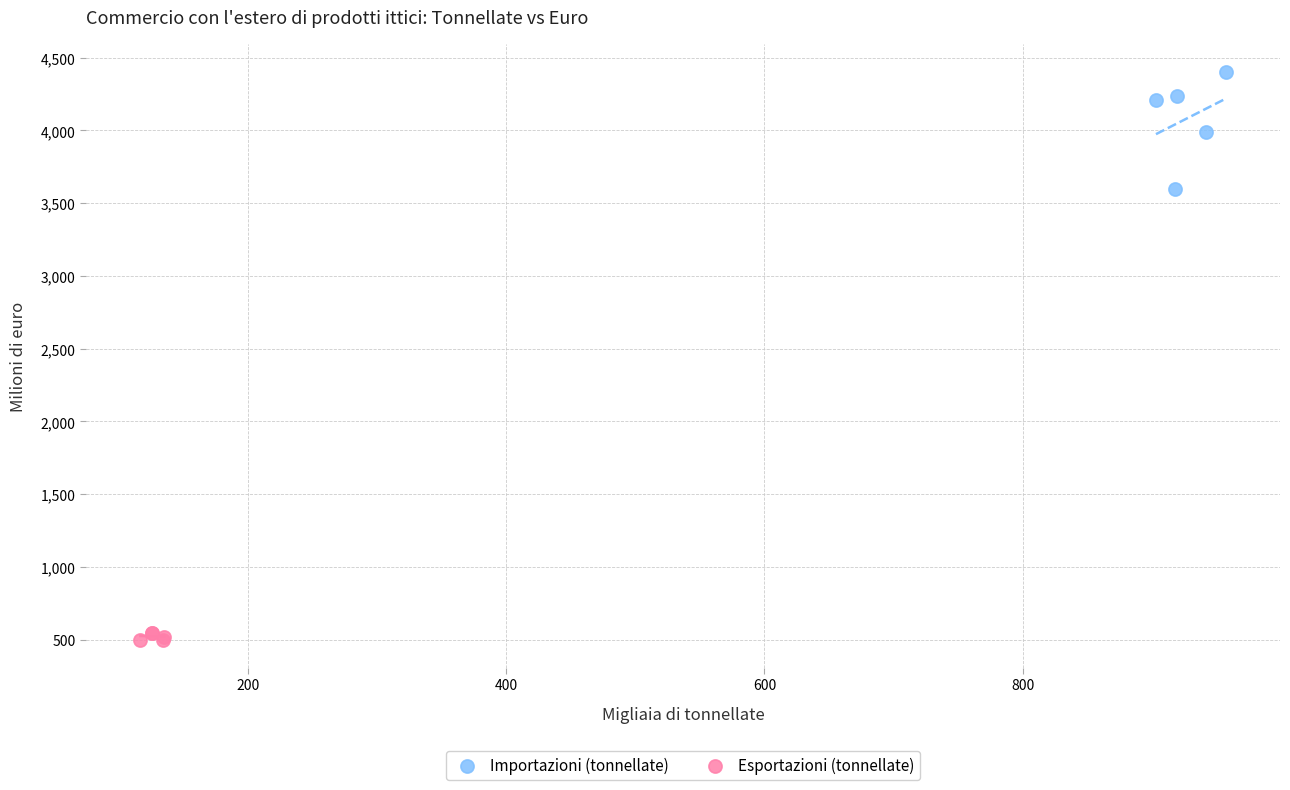

Which series has the widest spread of Y values?

Importazioni (tonnellate)